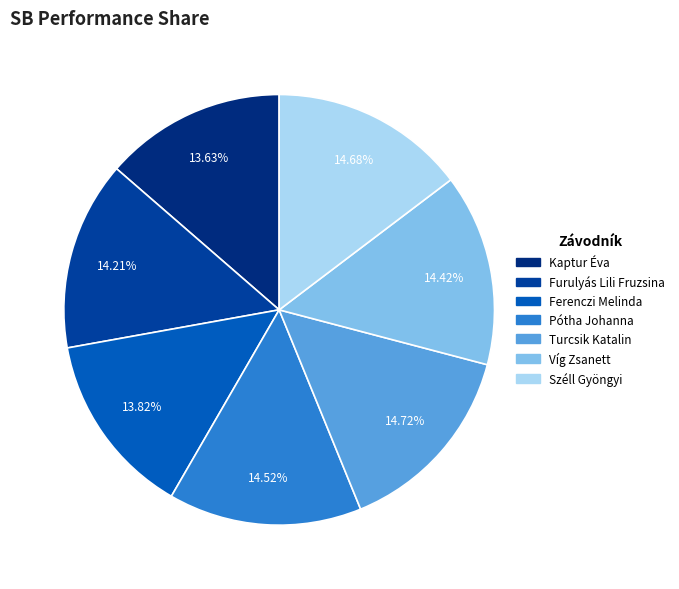

Rank the categories by value from highest to lowest.

Turcsik Katalin, Széll Gyöngyi, Pótha Johanna, Víg Zsanett, Furulyás Lili Fruzsina, Ferenczi Melinda, Kaptur Éva